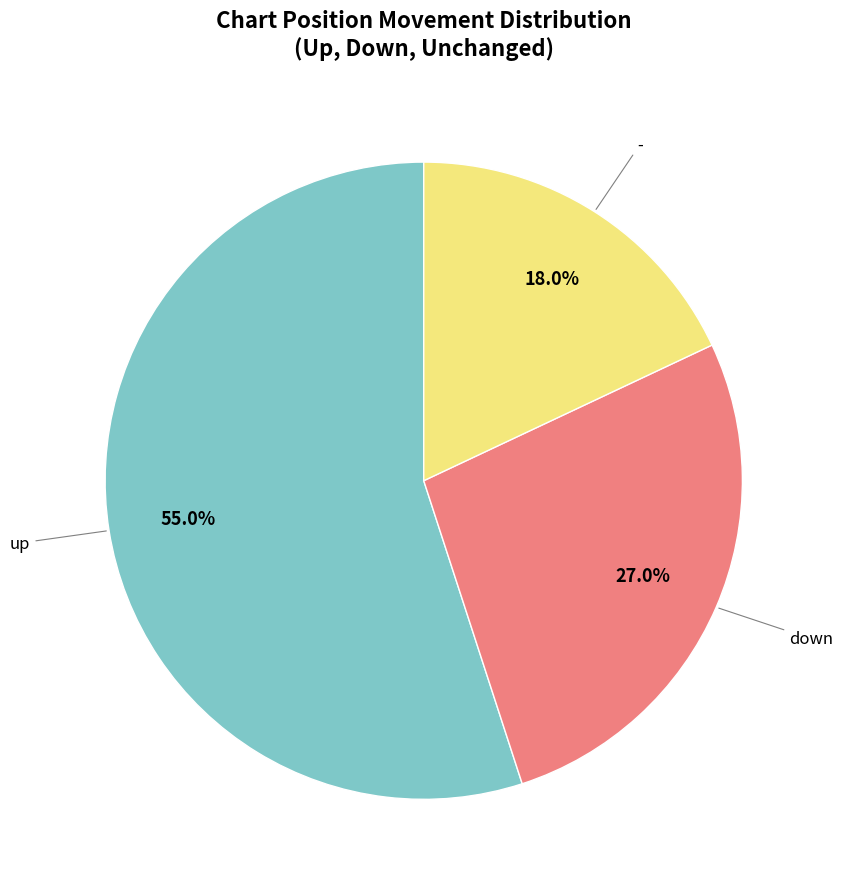

Does any single category account for the majority?

Yes